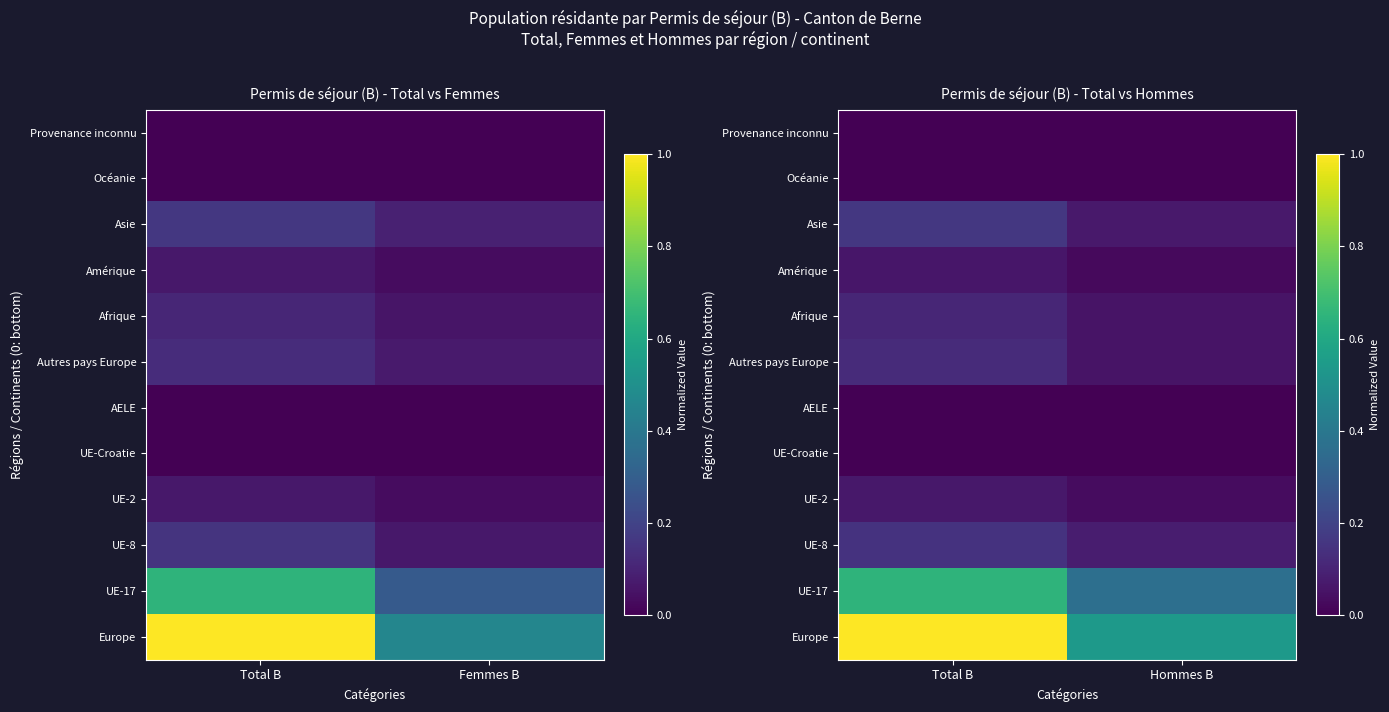

Is the value of AELE at Total B greater than the value of Asie at Total B?

No